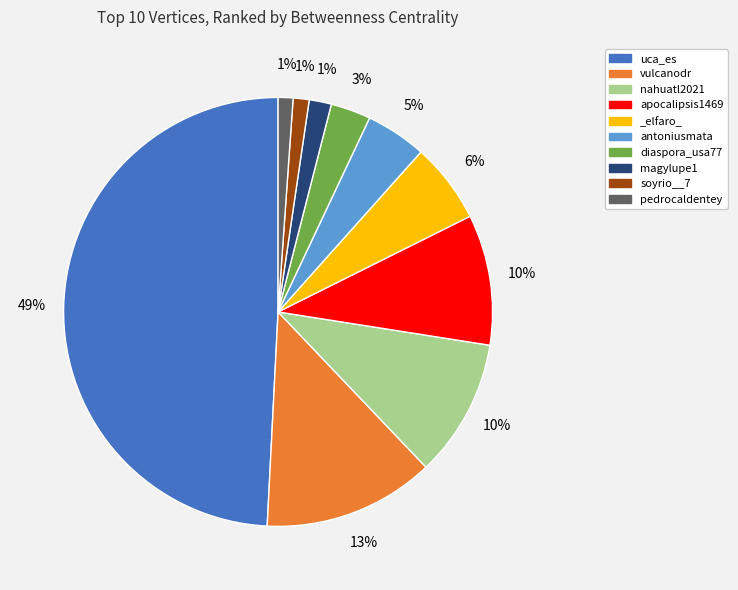

Which category has the smallest portion of the pie?

pedrocaldentey